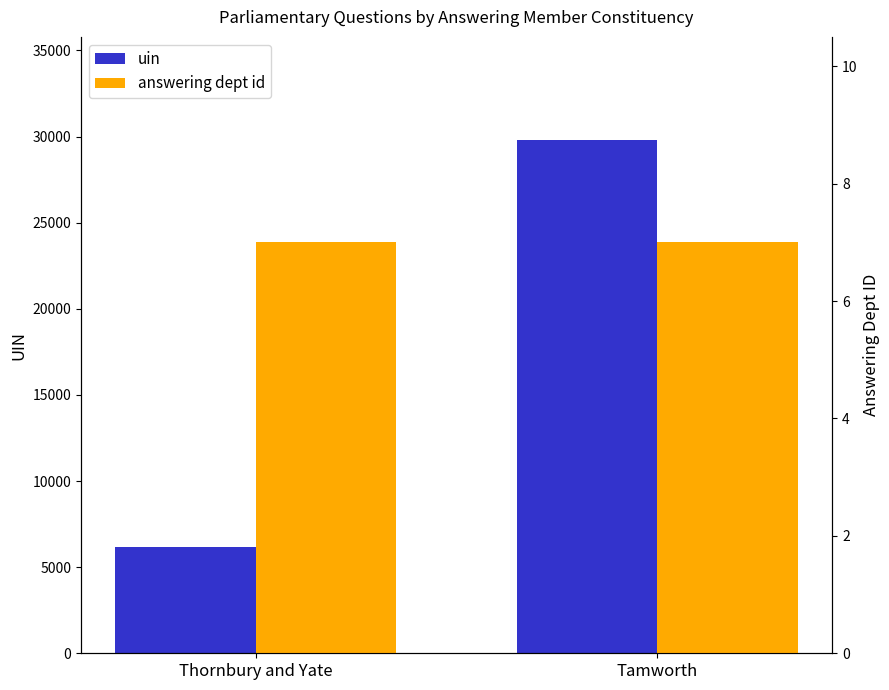

What is the minimum value for answering dept id?

7